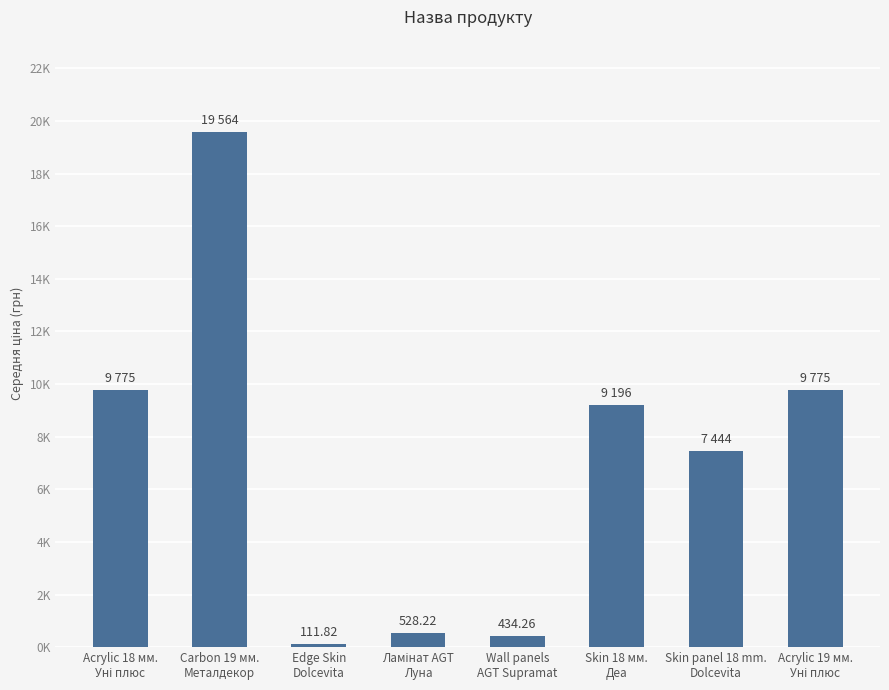

Does the chart contain any negative values?

No